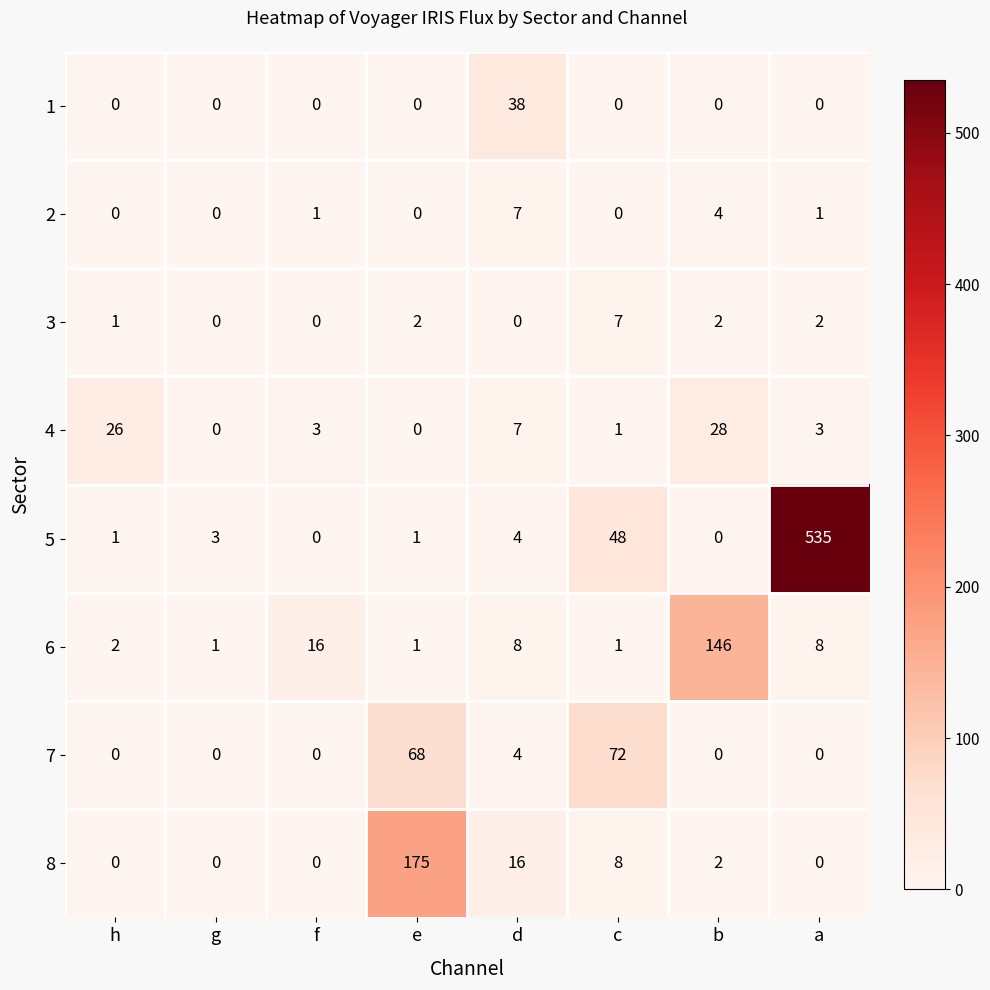

Which series has the largest range (max minus min)?

5